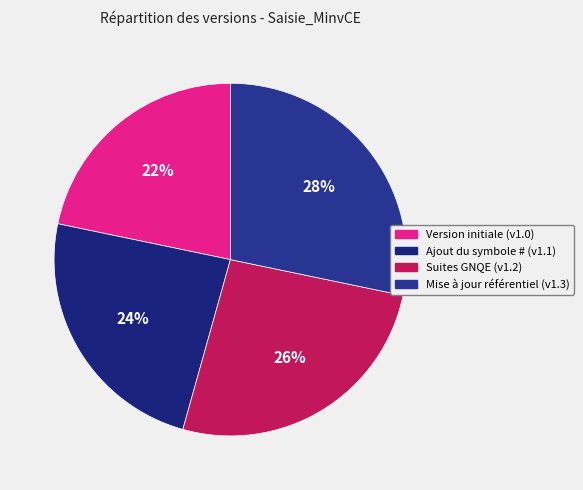

To the nearest percent, what percentage of the pie is Mise à jour référentiel?

28%